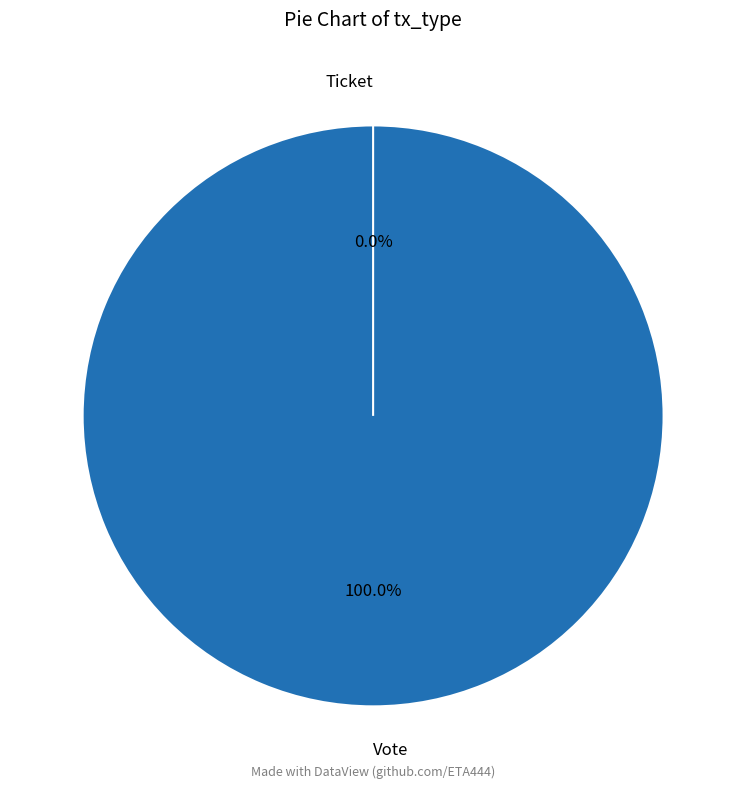

Is it true that Vote is 92% of the pie?

False